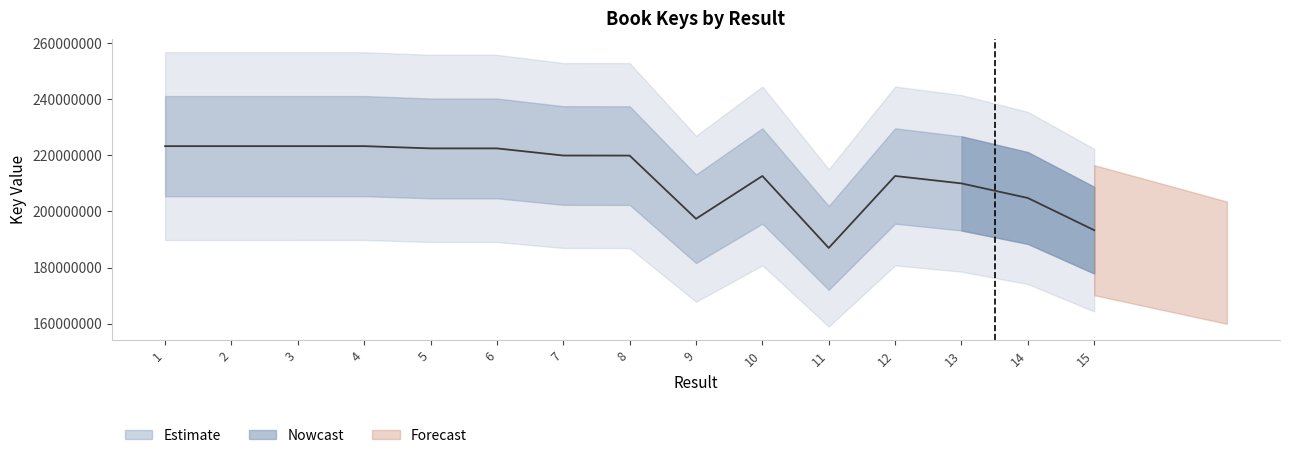

Count the number of values greater than 219927345.

7